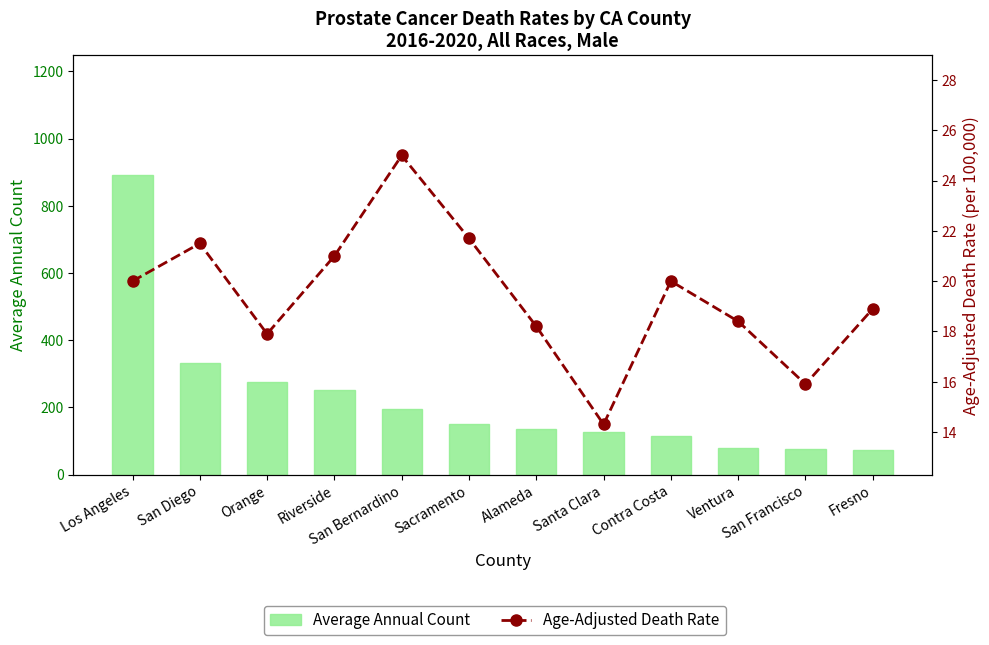

Rank the series at Riverside from lowest to highest value.

Age-Adjusted Death Rate, Average Annual Count